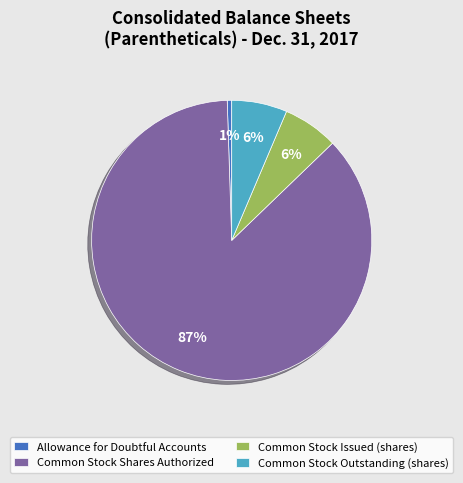

Combined, do Common Stock Issued (shares) and Common Stock Outstanding (shares) account for over 50%?

No